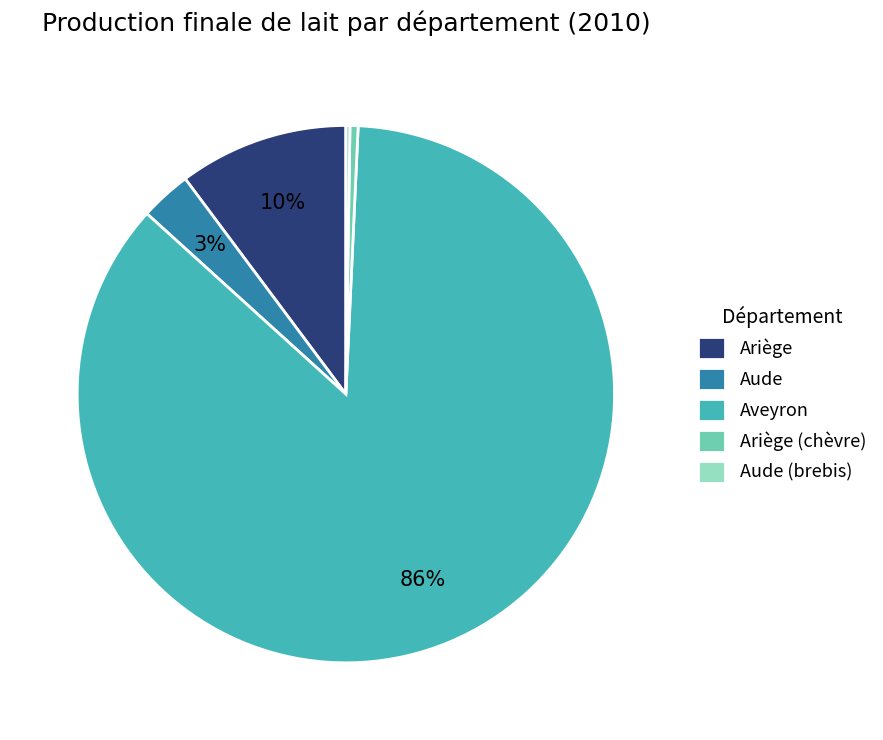

Which slice is the largest?

Aveyron